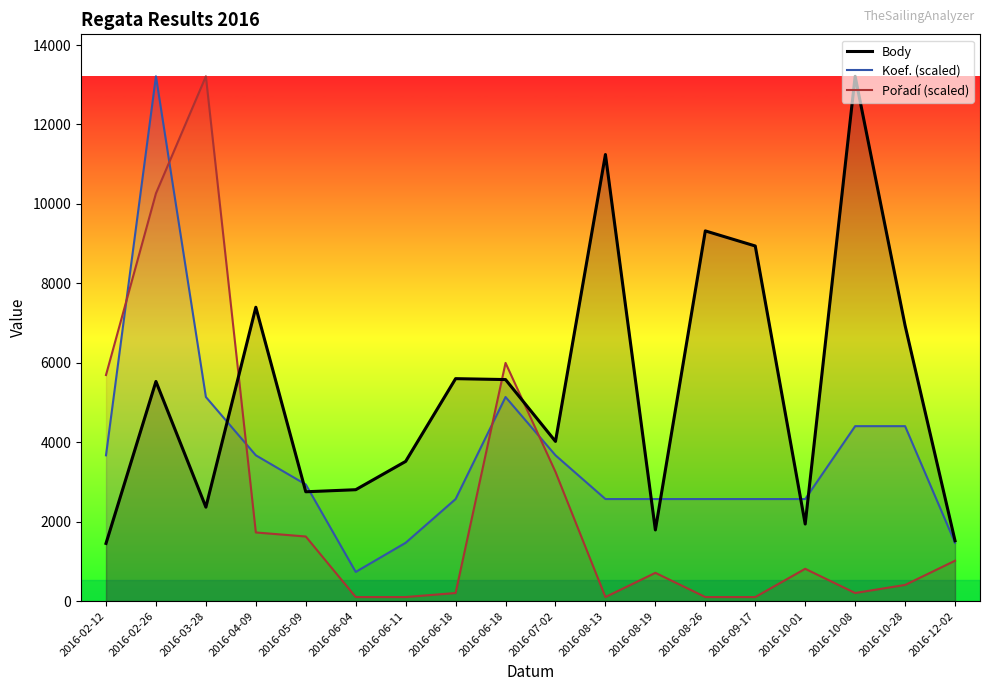

At which label does Body reach its minimum?

2016-02-12